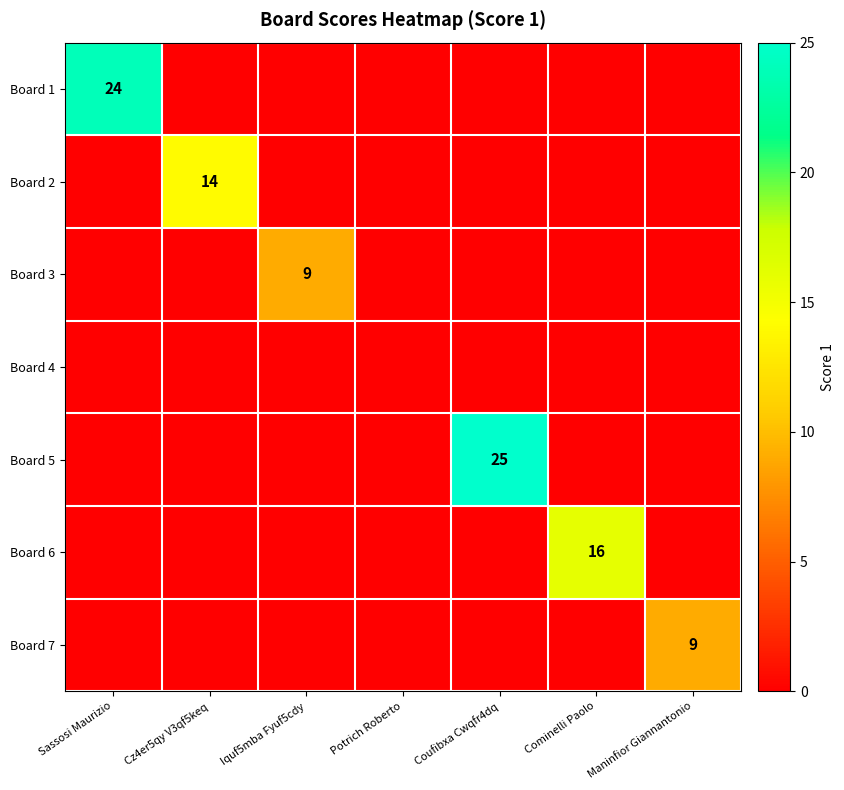

The Board 3 series shows 9 at Iquf5mba Fyuf5cdy. True or false?

True